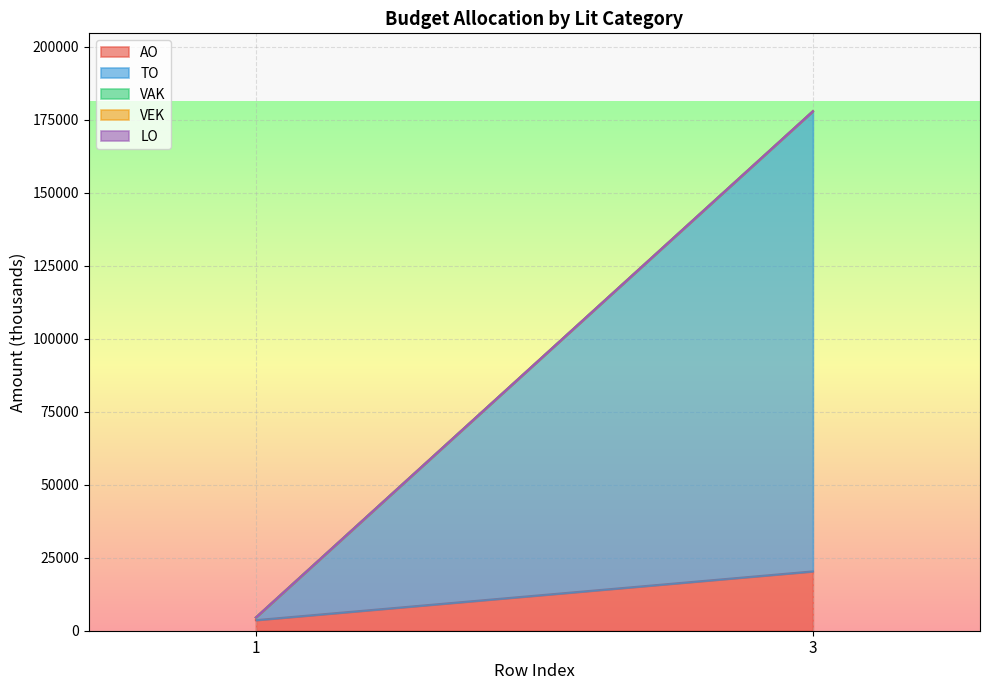

True or false: TO and LO intersect in this chart.

False